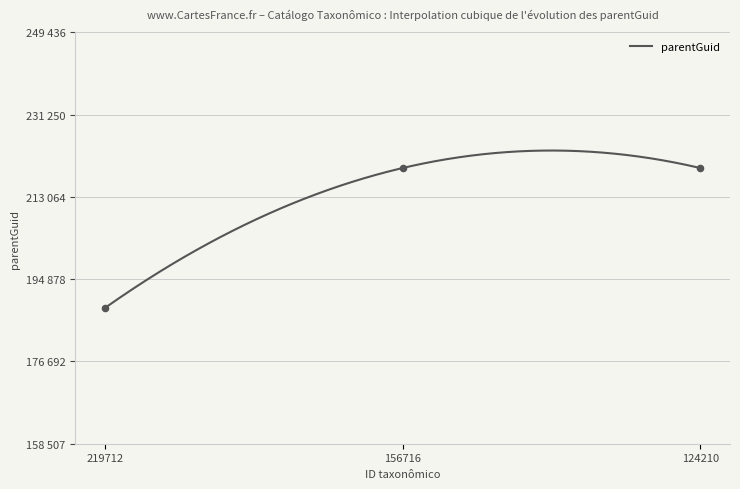

Approximately how many times larger is the value at 156716 compared to 219712?

1.2